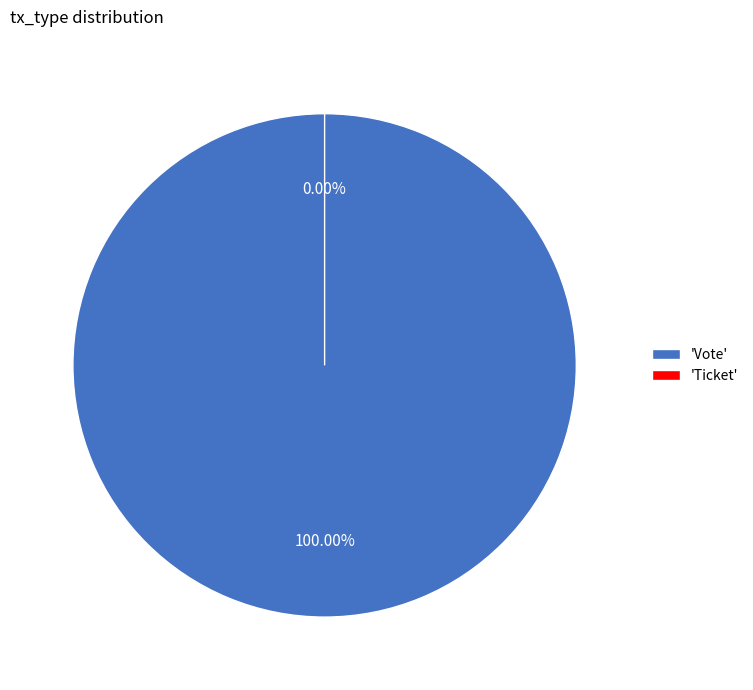

Between Ticket and Vote, which is larger?

Vote